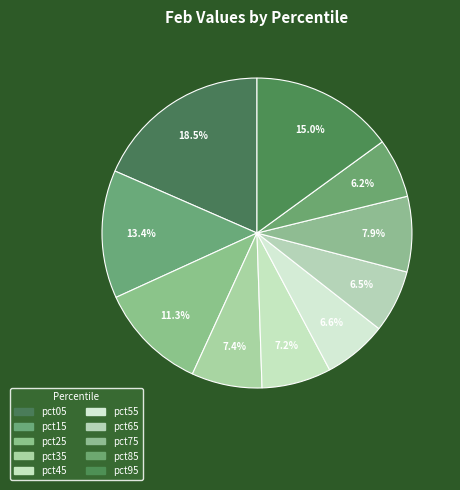

Is it true that pct75 is 16% of the pie?

False